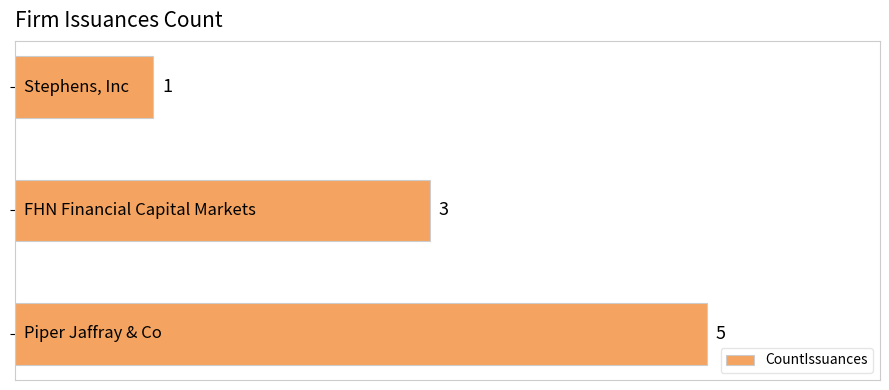

Count the values in the range 1 to 5.

3